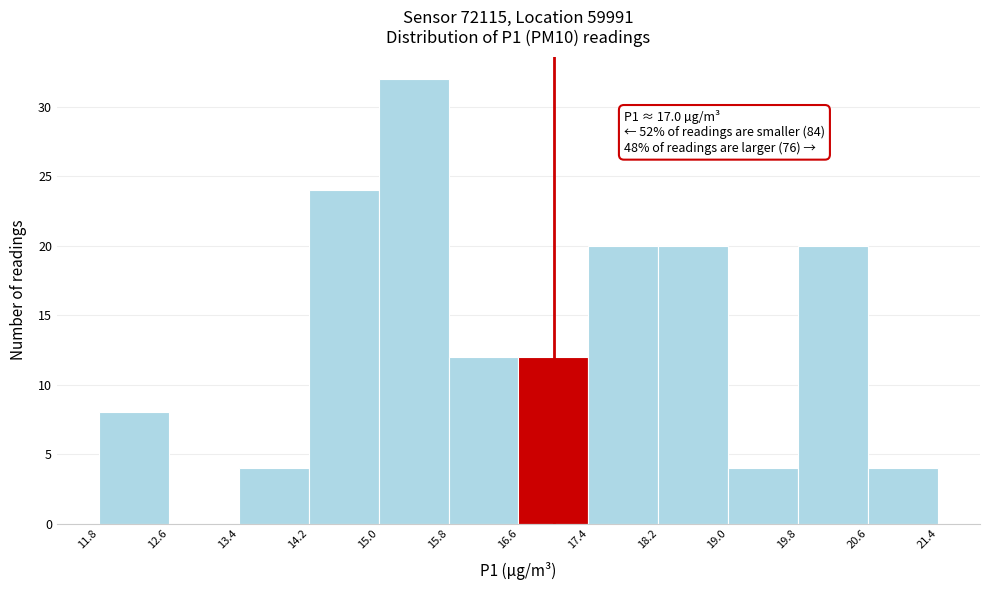

Over which range of the x-axis is the bar tallest?

15.0 to 15.8